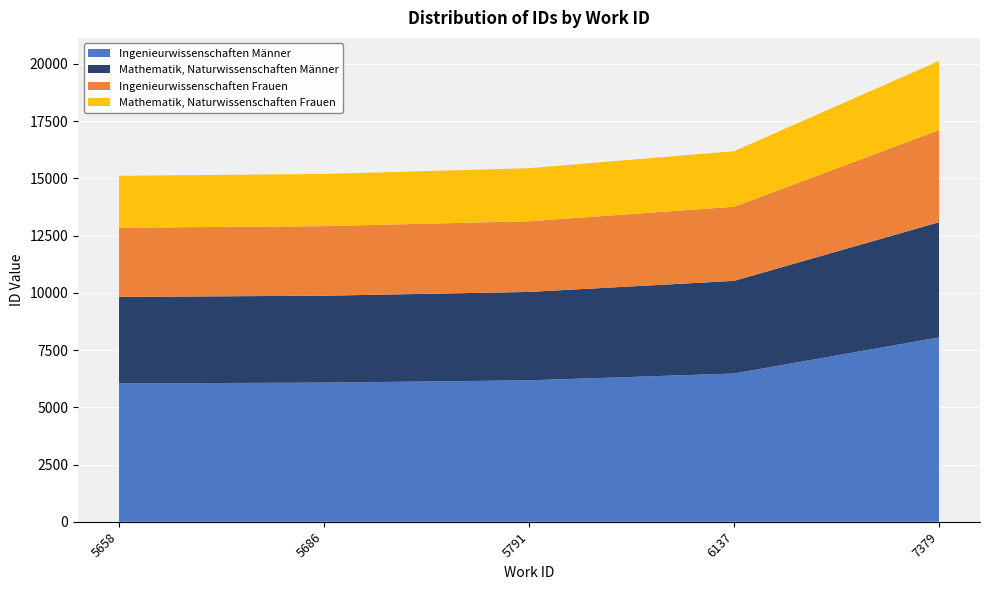

Reading right to left, transcribe all the data shown in this chart.

20134	16190	15447	15194	15114